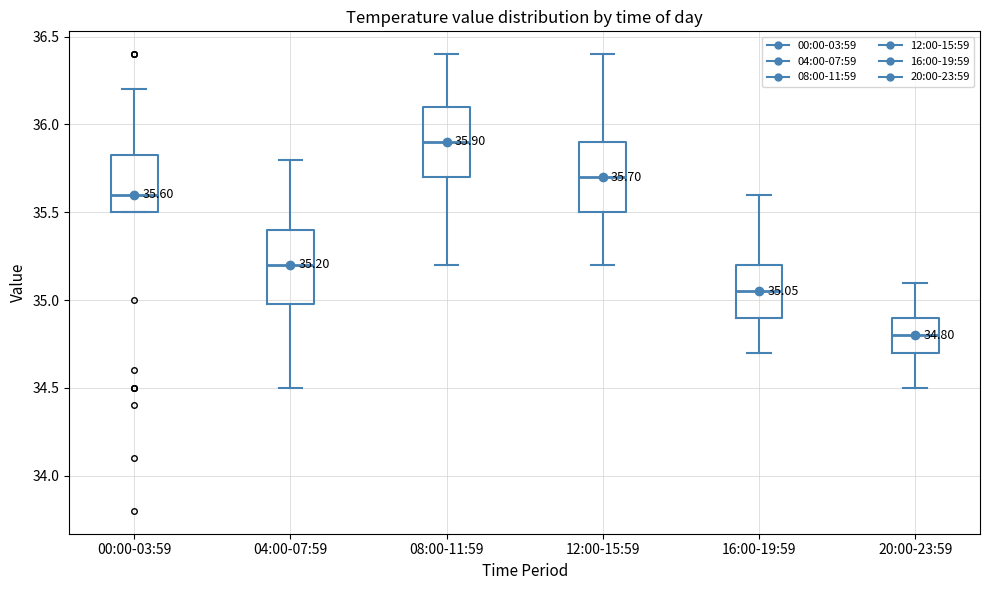

Which box has the highest median line?

08:00-11:59